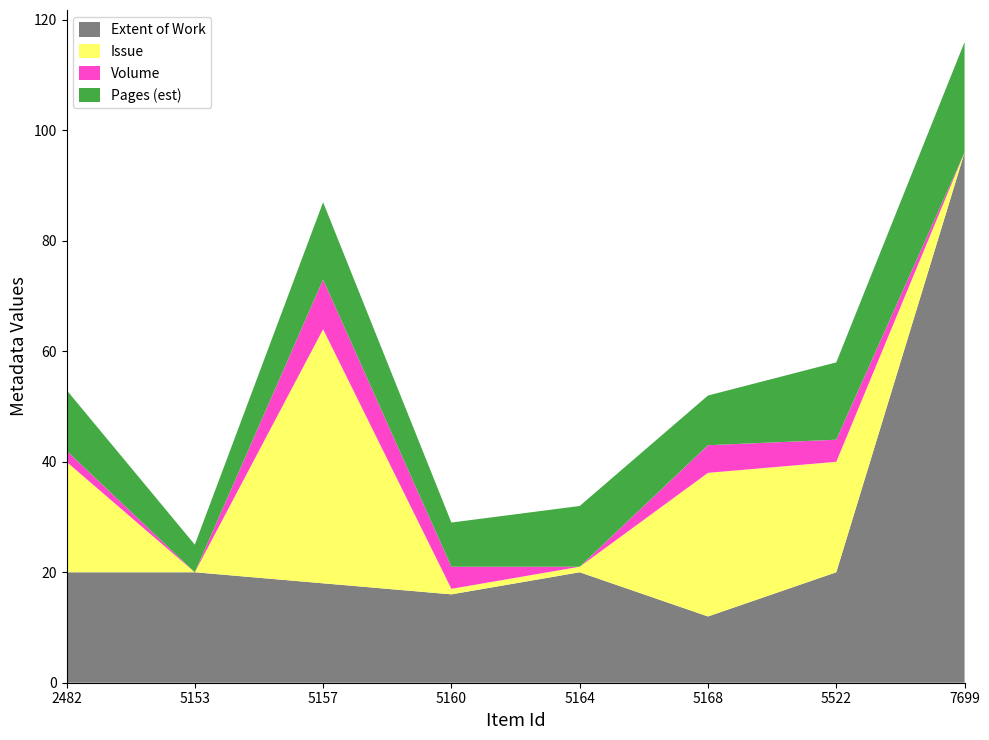

Reading left to right, list all the values displayed in this chart.

Extent of Work: 2482=20	5153=20	5157=18	5160=16	5164=20	5168=12	5522=20	7699=96
Issue: 2482=20	5153=0	5157=46	5160=1	5164=1	5168=26	5522=20	7699=0
Volume: 2482=2	5153=0	5157=9	5160=4	5164=0	5168=5	5522=4	7699=0
Pages (est): 2482=11	5153=5	5157=14	5160=8	5164=11	5168=9	5522=14	7699=20